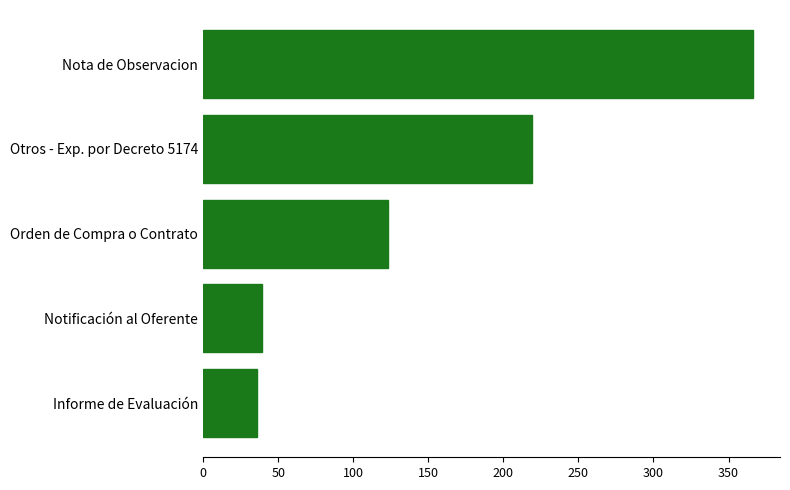

How many series are shown in this chart?

1